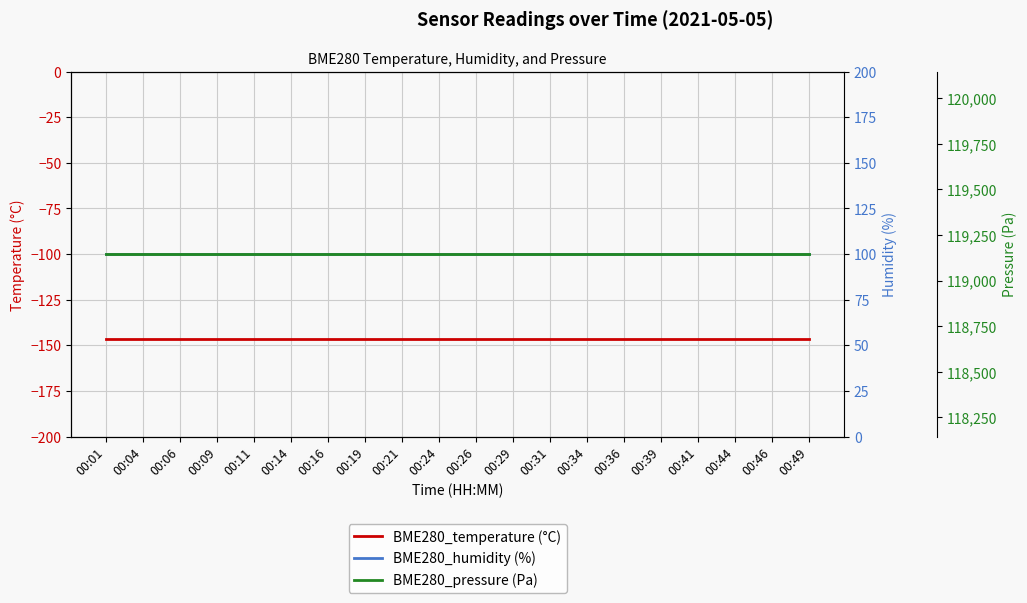

True or false: BME280_humidity (%) has more than 2 interior local peaks.

False